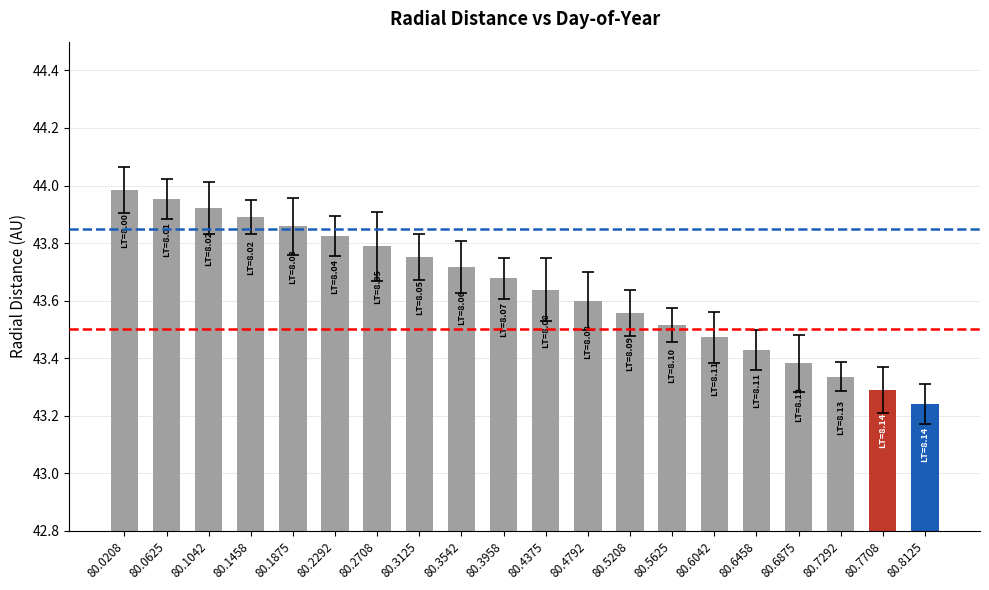

The value at 80.2708 is 43.8. True or false?

True